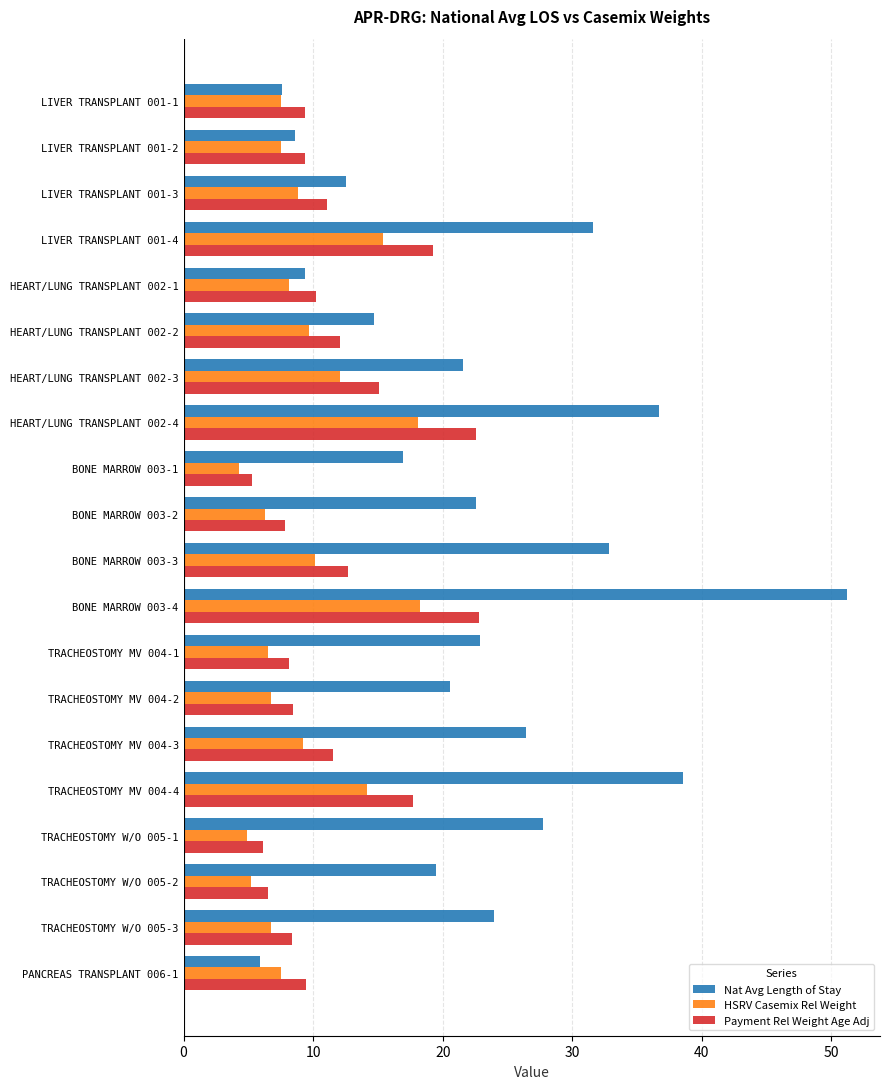

What are all the series names shown in the legend?

Nat Avg Length of Stay, HSRV Casemix Rel Weight, Payment Rel Weight Age Adj